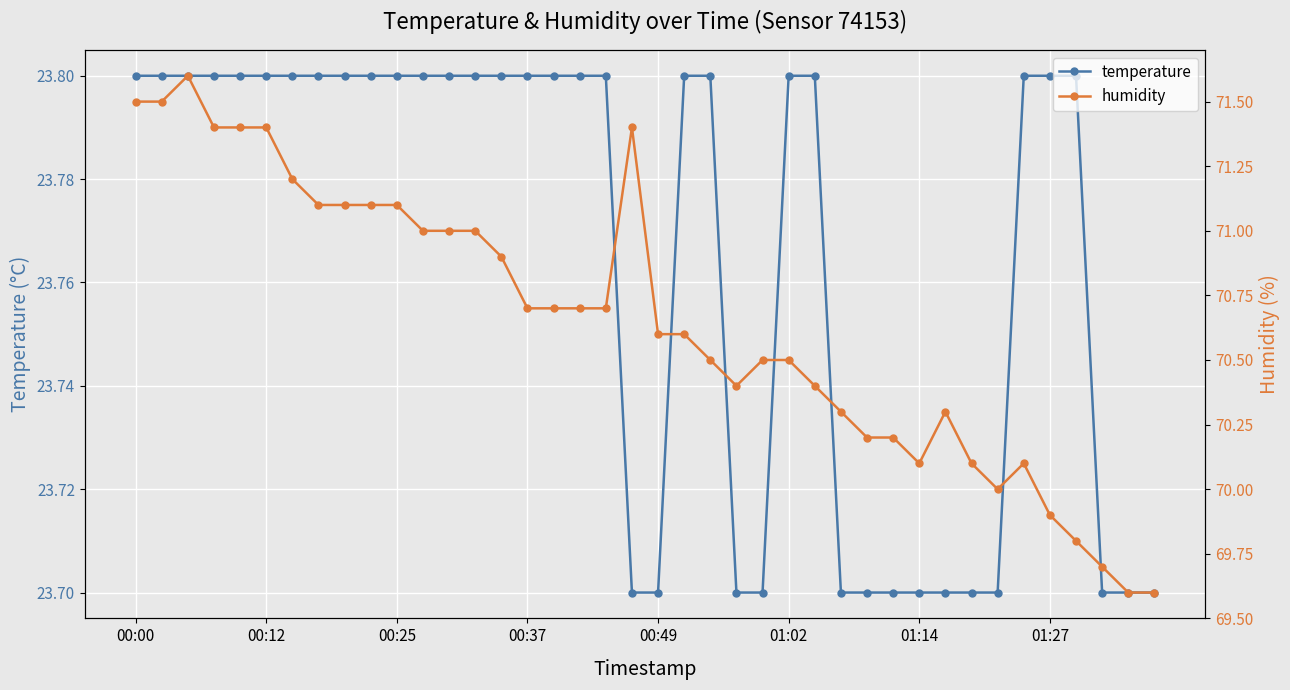

What is the value of the humidity point at the 13th from the left?

71.0